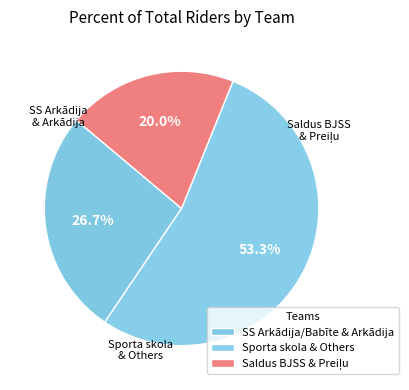

How many slices are in this pie chart?

3